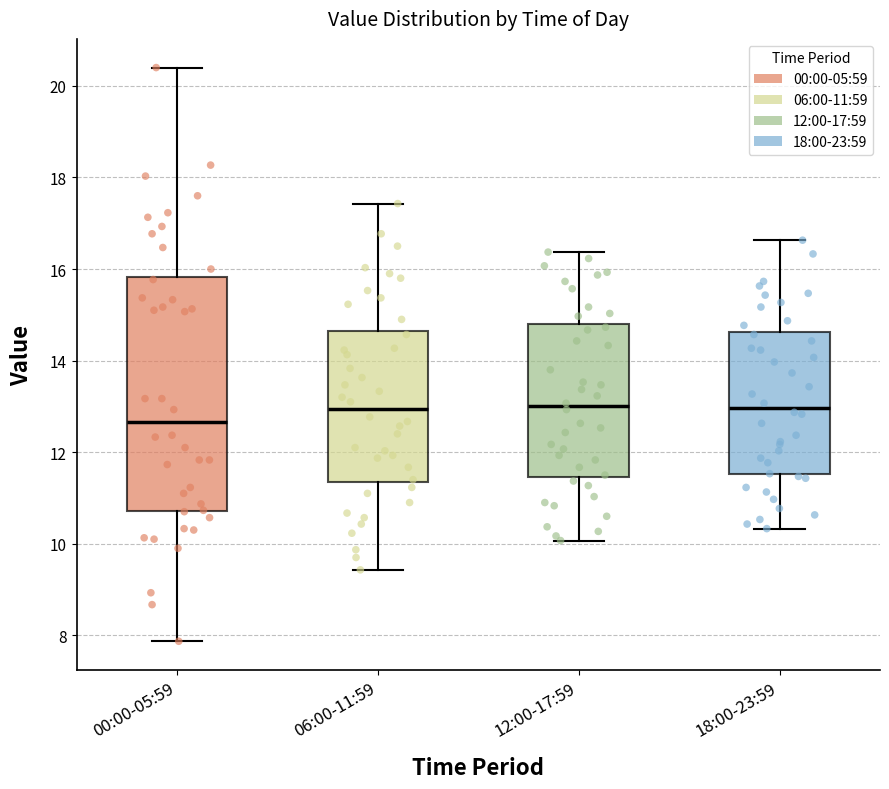

Reading left to right, read every box against the y-axis: the position of its median line, the range the box covers, and the ends of its whiskers. The values are not printed on the chart, so give them approximately, as read against the axis.

00:00-05:59: median 12.6, box 10.8 to 15.8, whiskers 7.8 to 20.4
06:00-11:59: median 13.0, box 11.4 to 14.6, whiskers 9.4 to 17.4
12:00-17:59: median 13.0, box 11.4 to 14.8, whiskers 10.0 to 16.4
18:00-23:59: median 13.0, box 11.6 to 14.6, whiskers 10.4 to 16.6